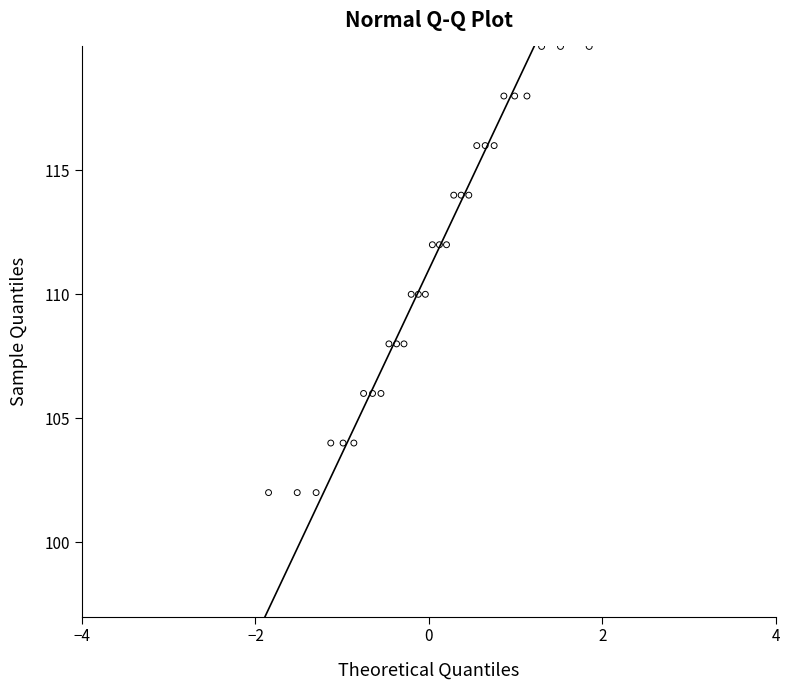

What is the range of Y values (max minus min)?

18